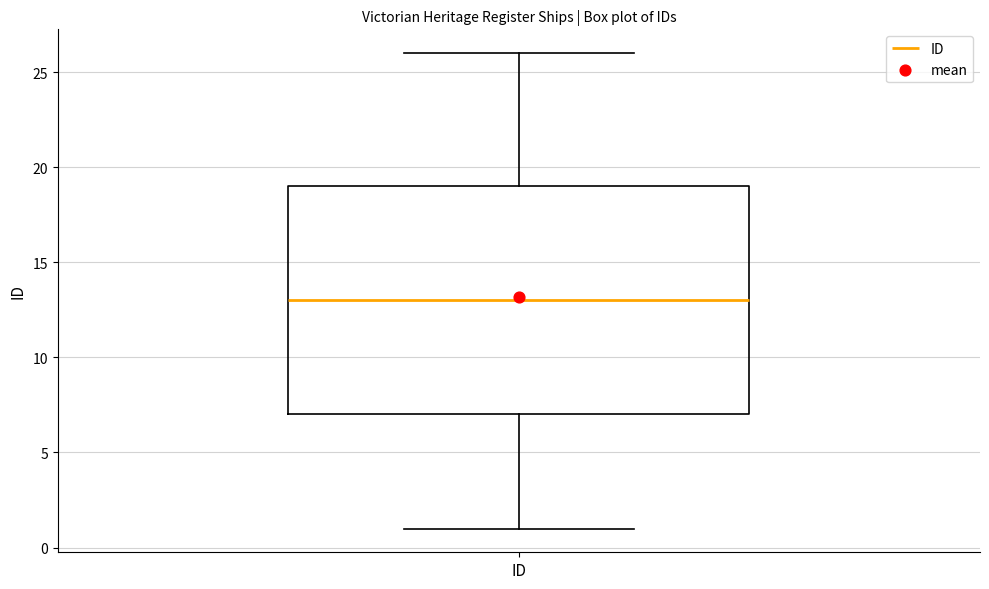

Transcribe this box plot: give where the median line is, the range the box spans, and where the two whiskers end, as read against the y-axis. The values are not printed on the chart, so give them approximately, as read against the axis.

median 13, box 7 to 19, whiskers 1 to 26